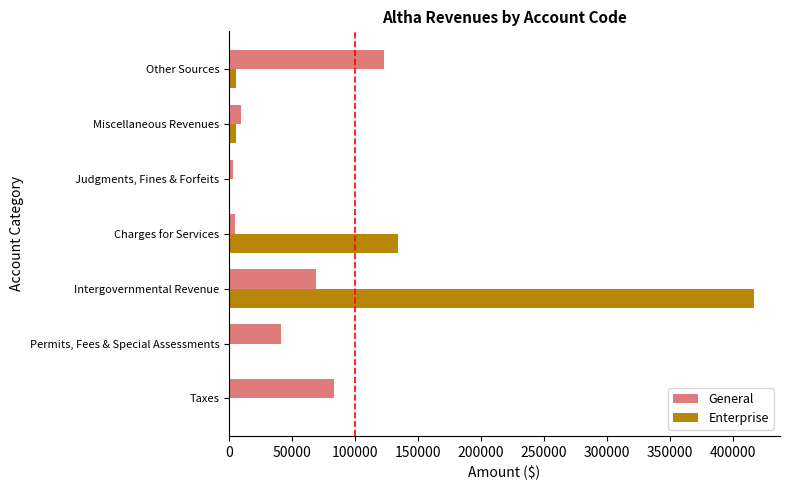

At which label is Enterprise closest to 208172?

Charges for Services